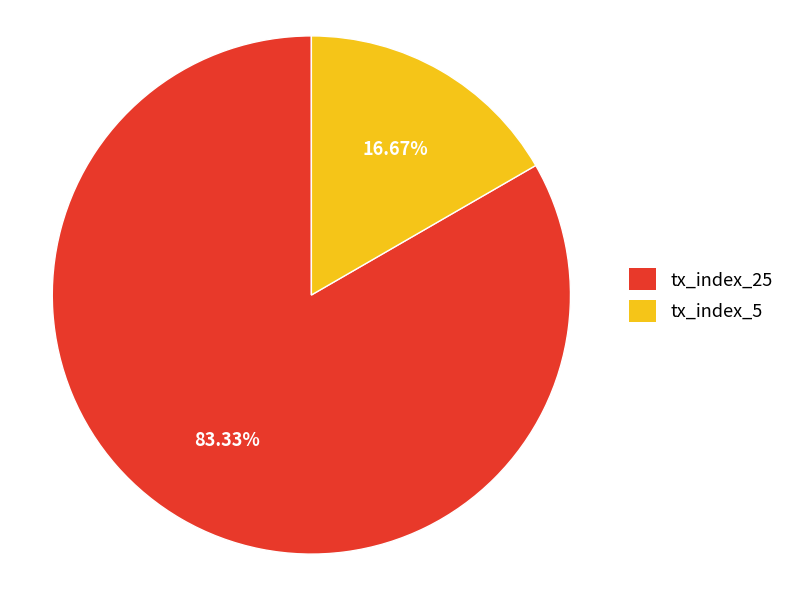

To the nearest percent, what portion does tx_index_25 represent?

83%